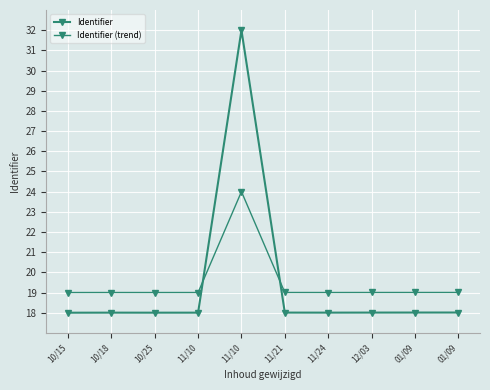

What is the total value across all series at 11/24?

37.0